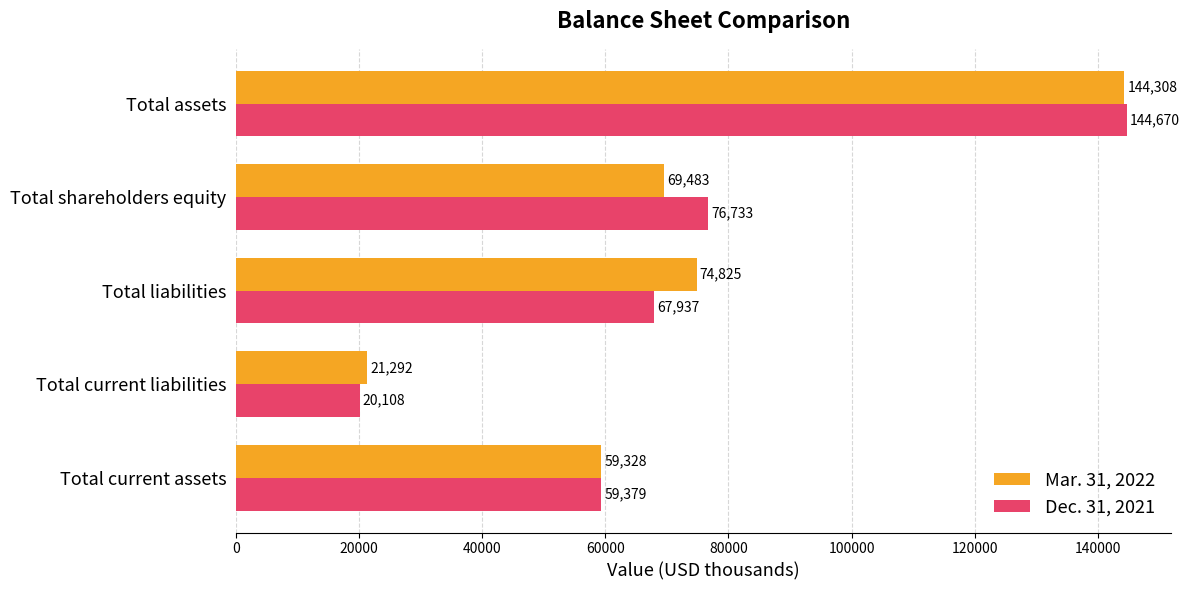

What is the average value of the Dec. 31, 2021 series?

73765